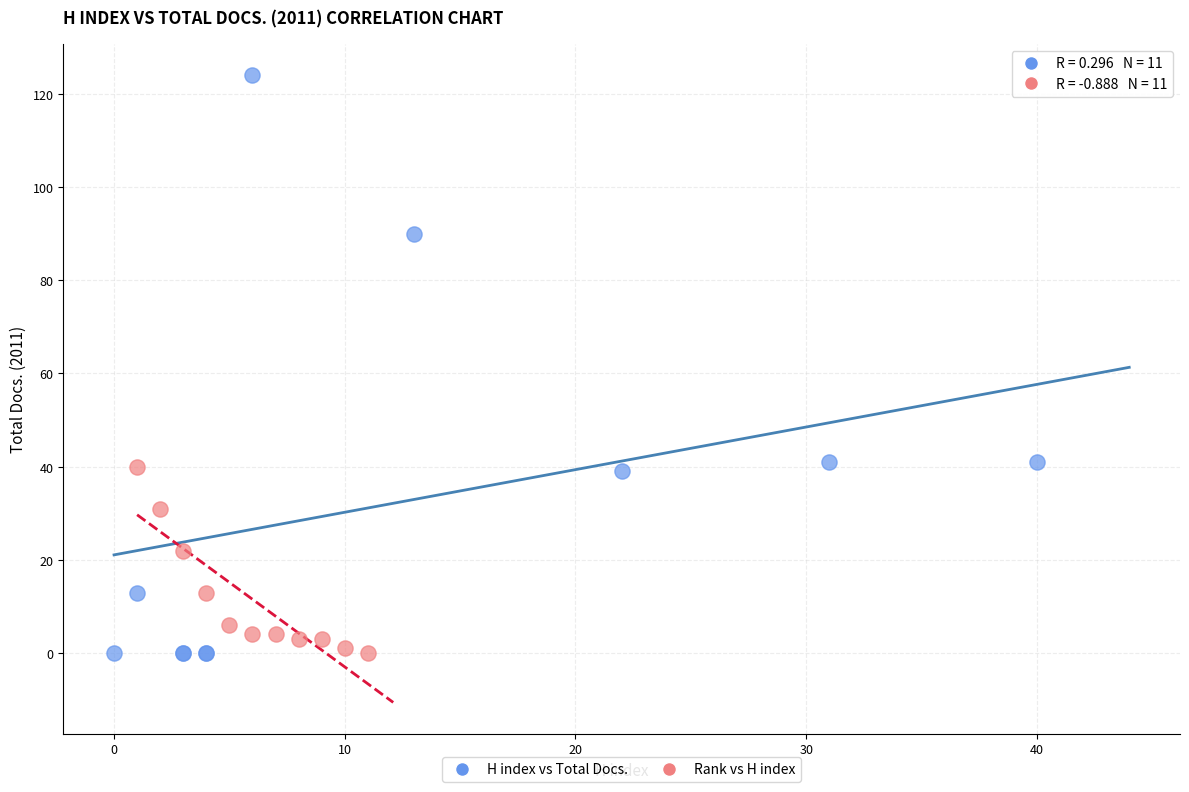

Which series reaches the maximum Y coordinate?

H index vs Total Docs.